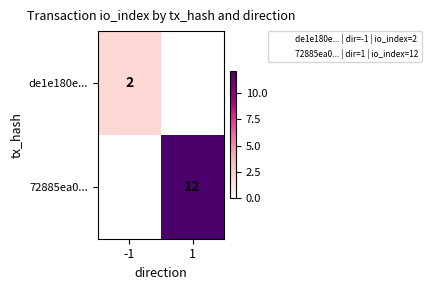

The value of 72885ea0... at 1 is 12. True or false?

True